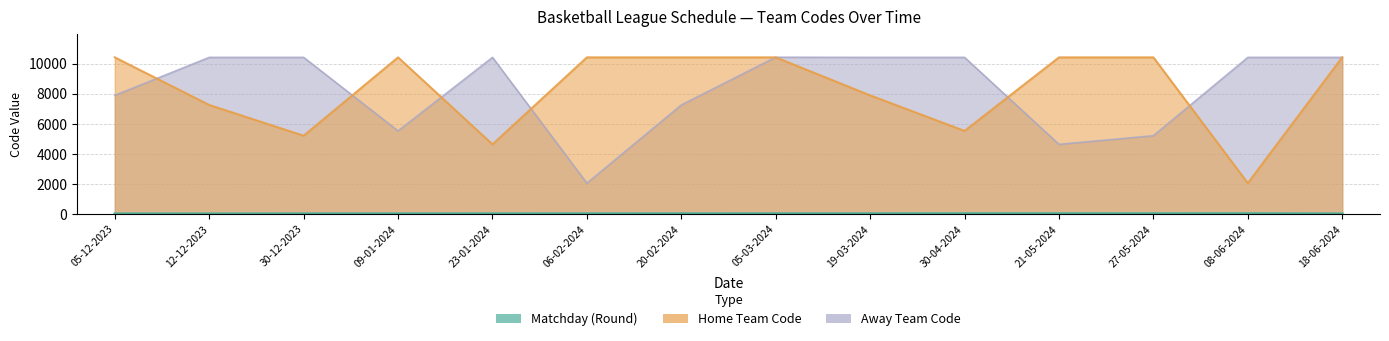

Rank the series by their maximum value, from lowest to highest.

Matchday (Round), Home Team Code, Away Team Code